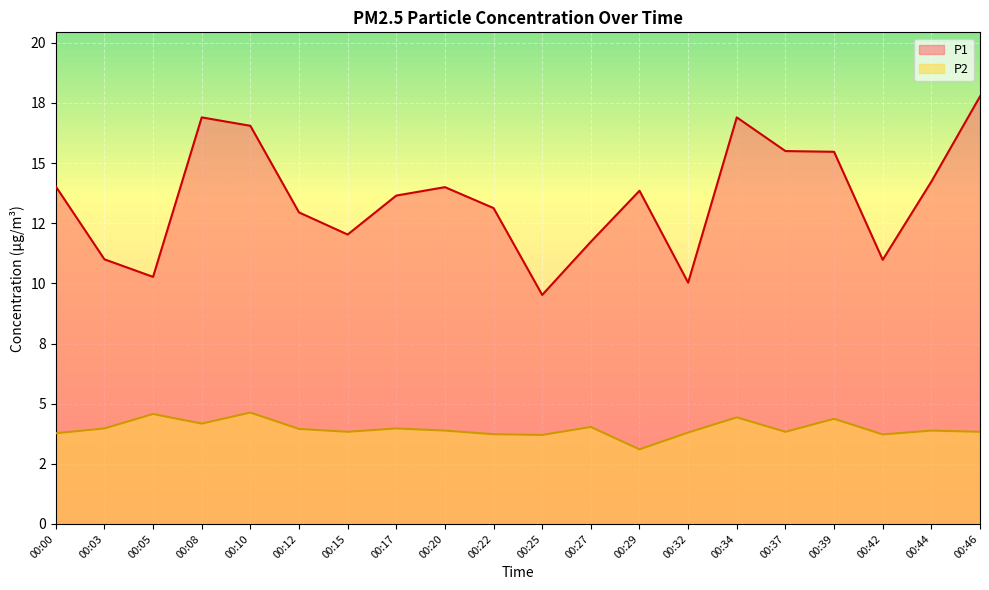

At which category is the sum across all series the highest?

00:46